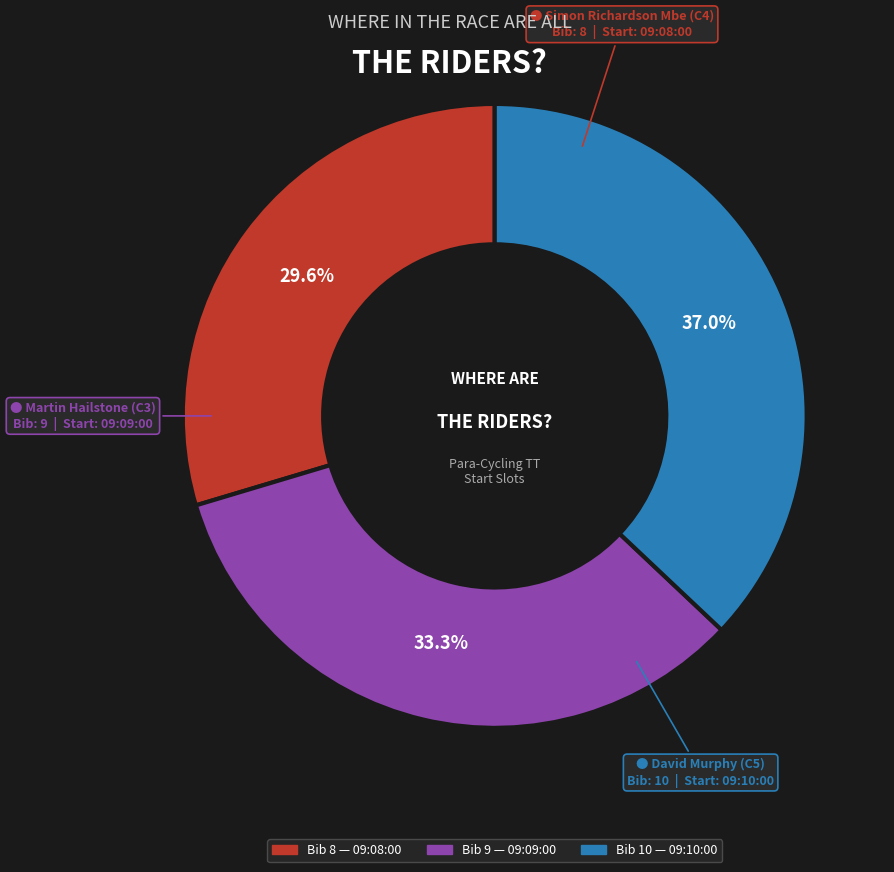

Is there any slice that represents more than half of the pie?

No